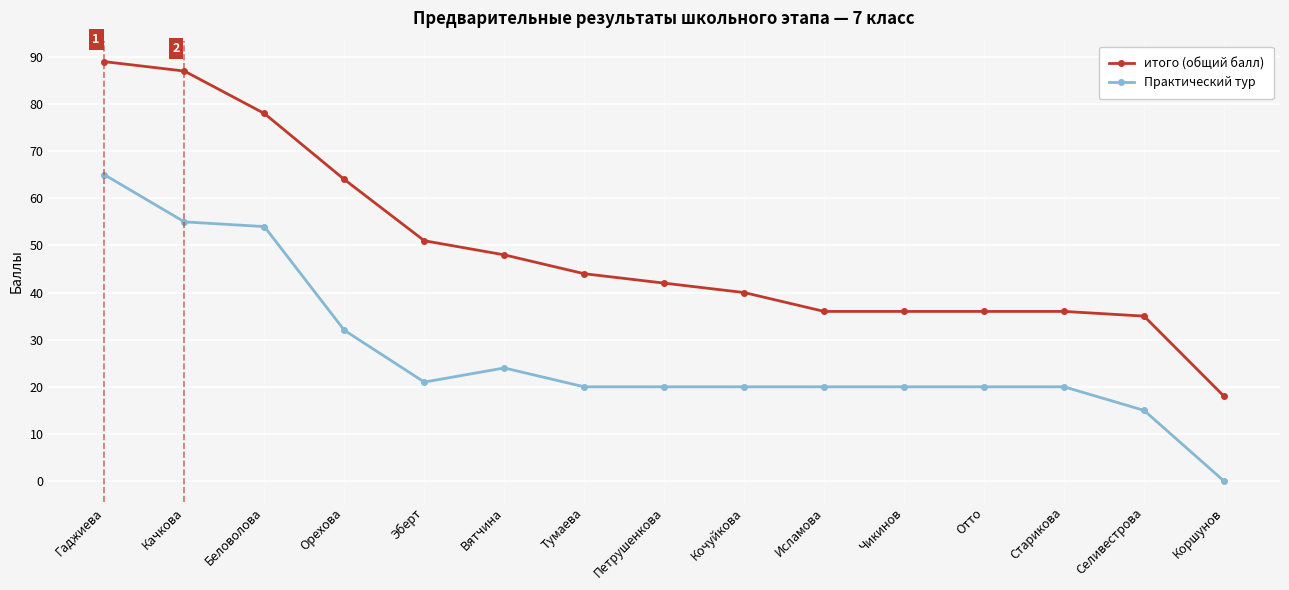

What is the sum of the итого (общий балл) values at Вятчина and Коршунов?

66